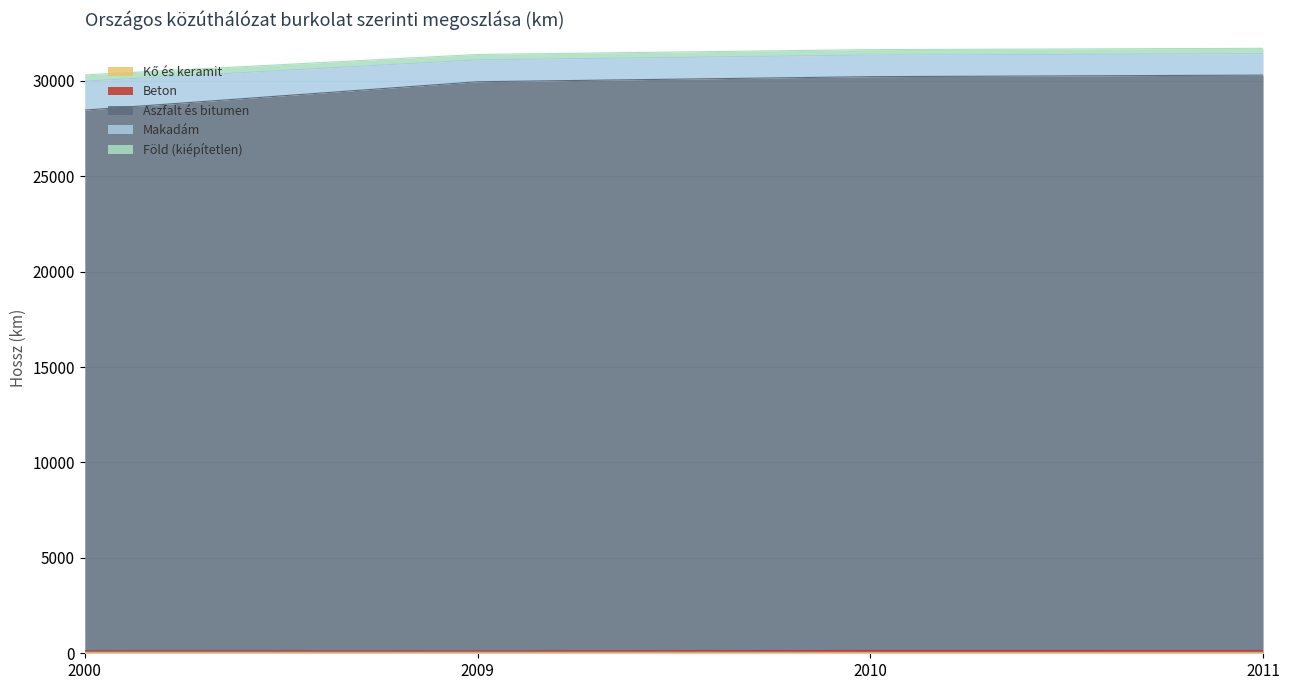

What is the greatest value displayed?

31699